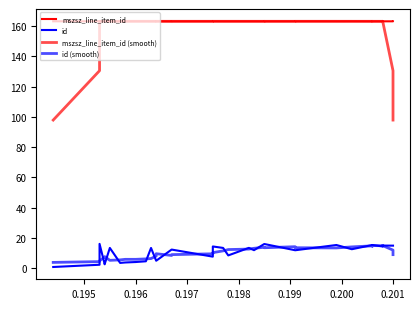

What is the difference between the maximum and minimum values in the id (smooth) series?

11.1